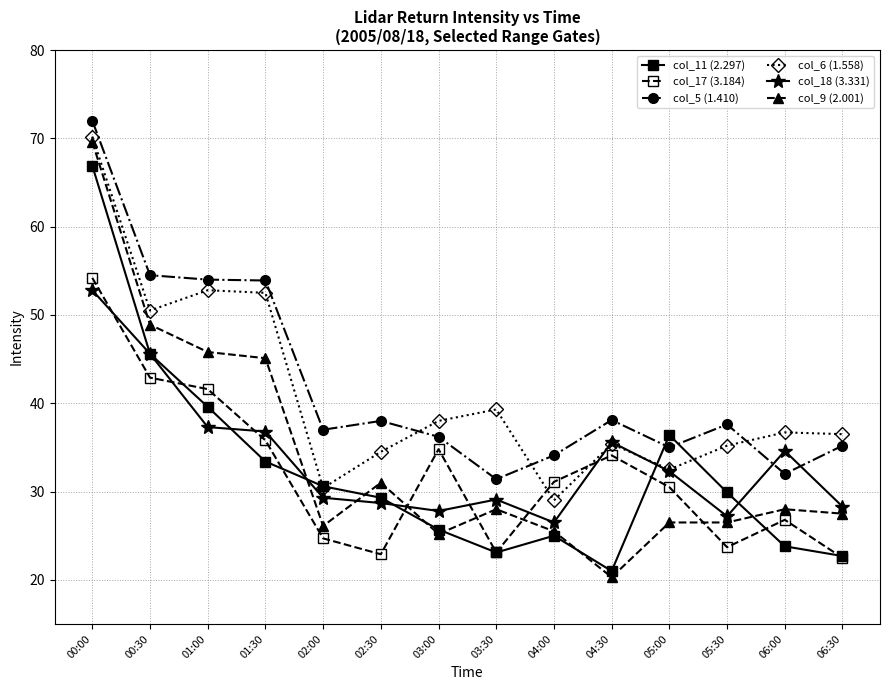

What is the spread (max minus min) of values at 03:00?

12.8